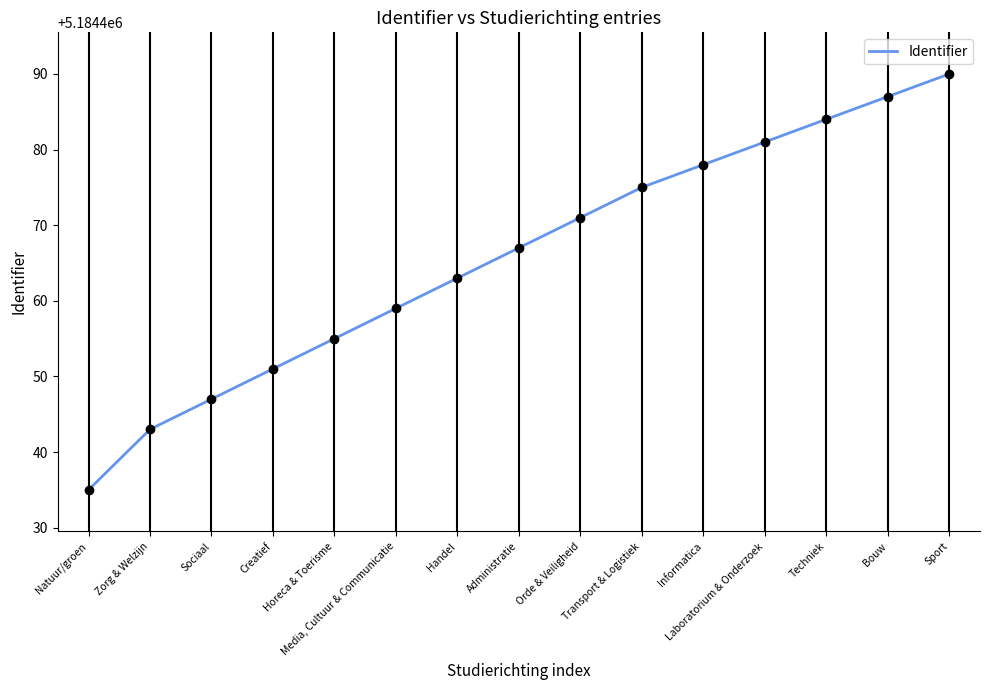

What is the minimum value shown in the chart?

5184435